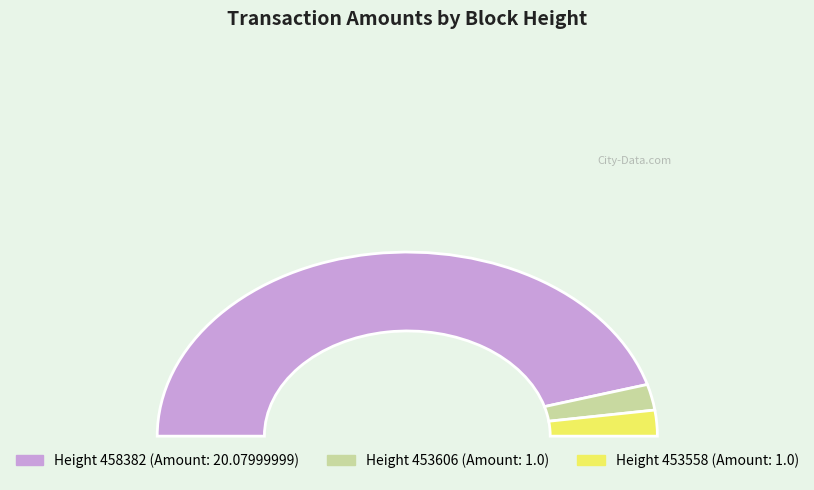

To the nearest percent, what percentage of the pie is 458382?

91%